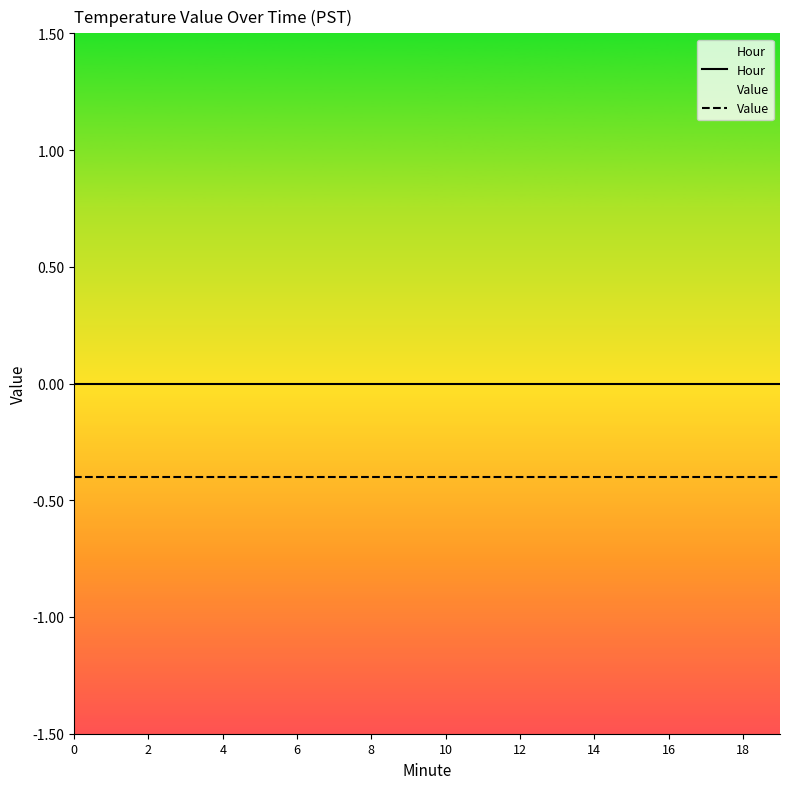

What is the smallest value displayed?

-0.4